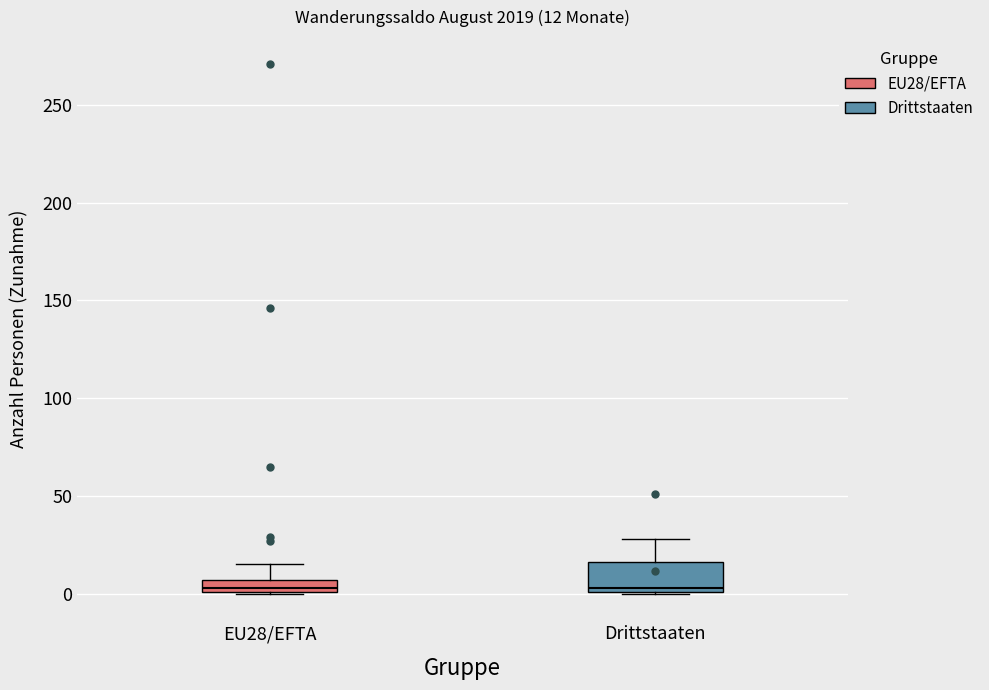

Comparing the boxes themselves (not the whiskers), which one is the tallest?

Drittstaaten